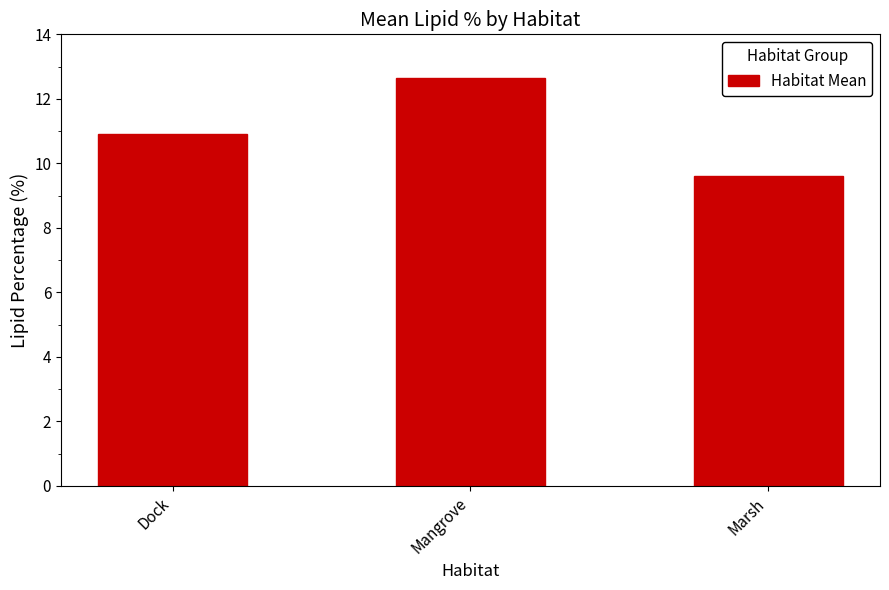

What is the minimum value shown in the chart?

9.6